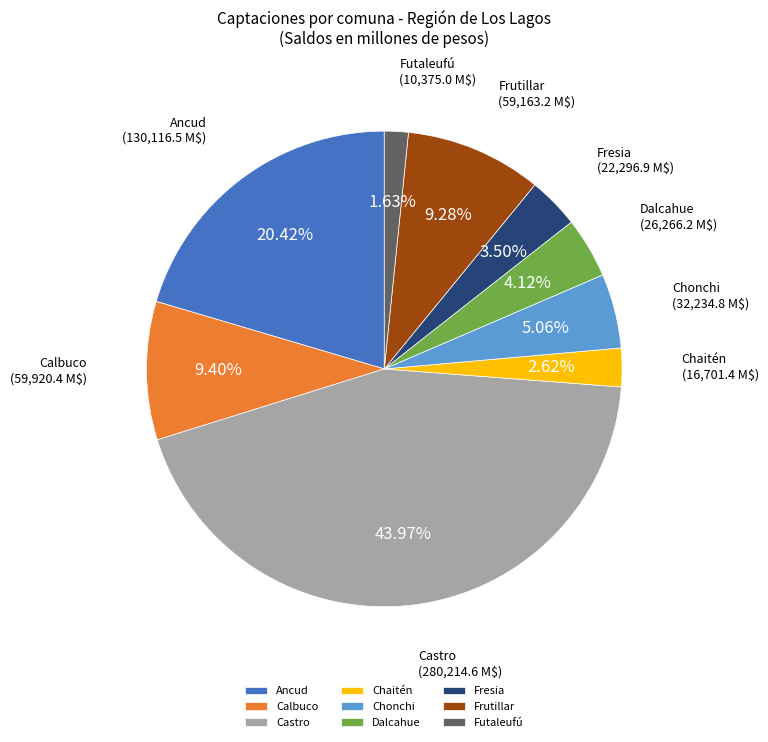

What percentage is NOT represented by Fresia?

96.5%